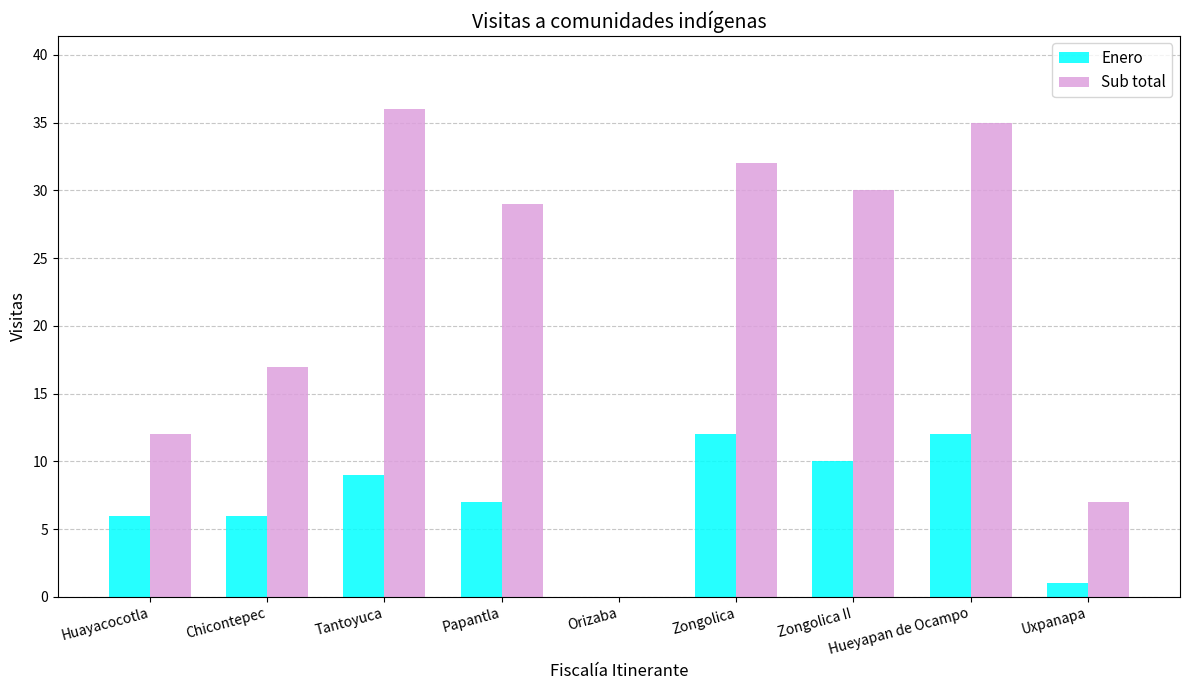

What are all the series names shown in the legend?

Enero, Sub total